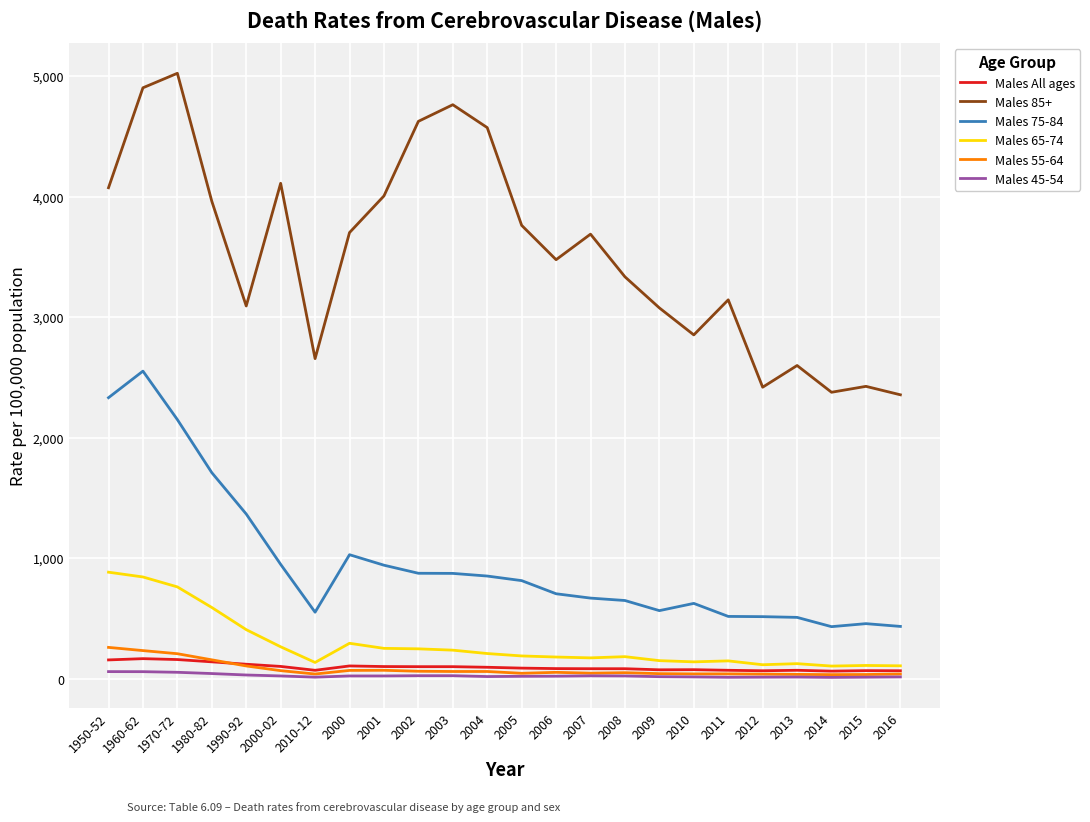

What is the highest value of the Males All ages series?

165.5